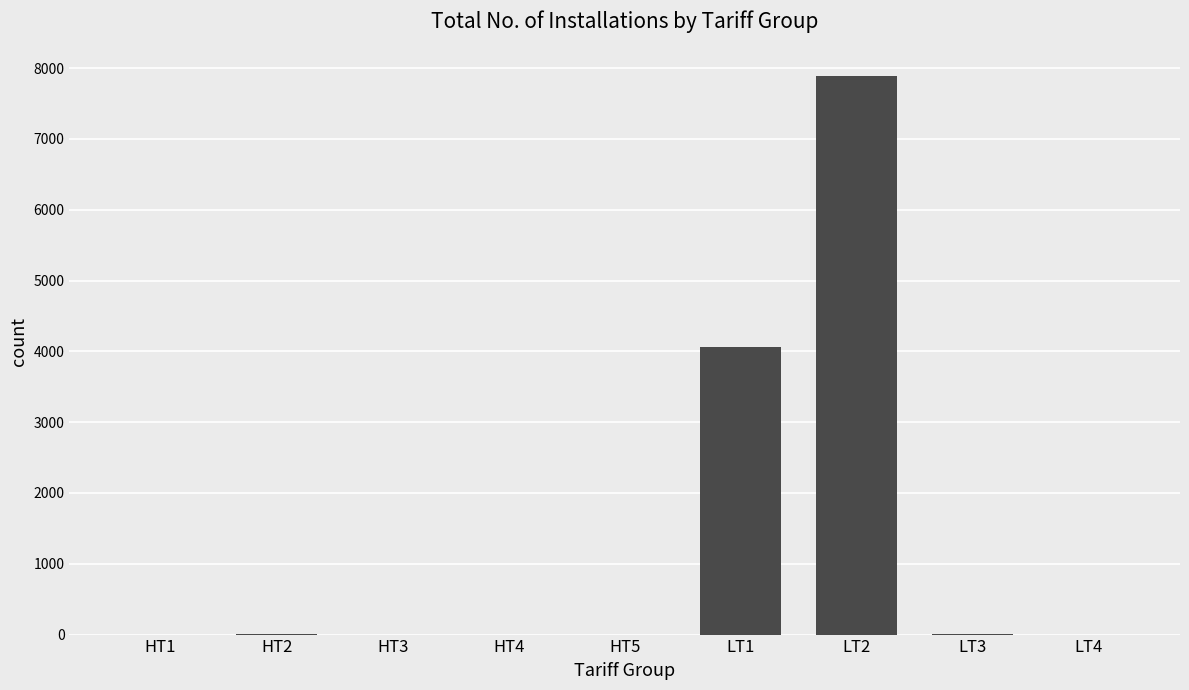

Which label corresponds to the largest value in the chart?

LT2